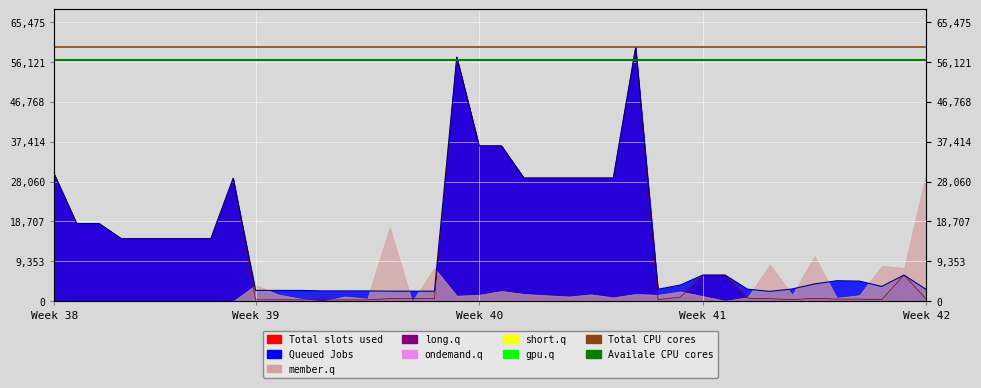

Is it true that Total CPU cores equals 59523.0 at 17?

True